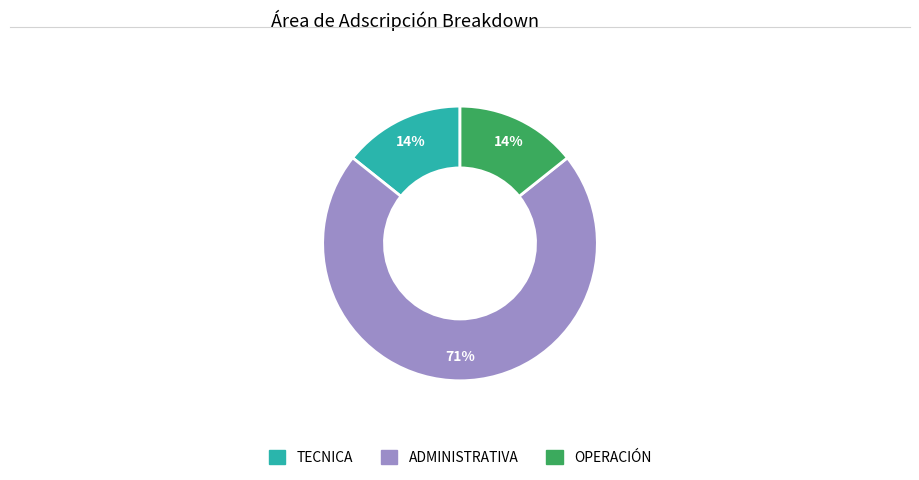

Is there a majority slice in this chart?

Yes